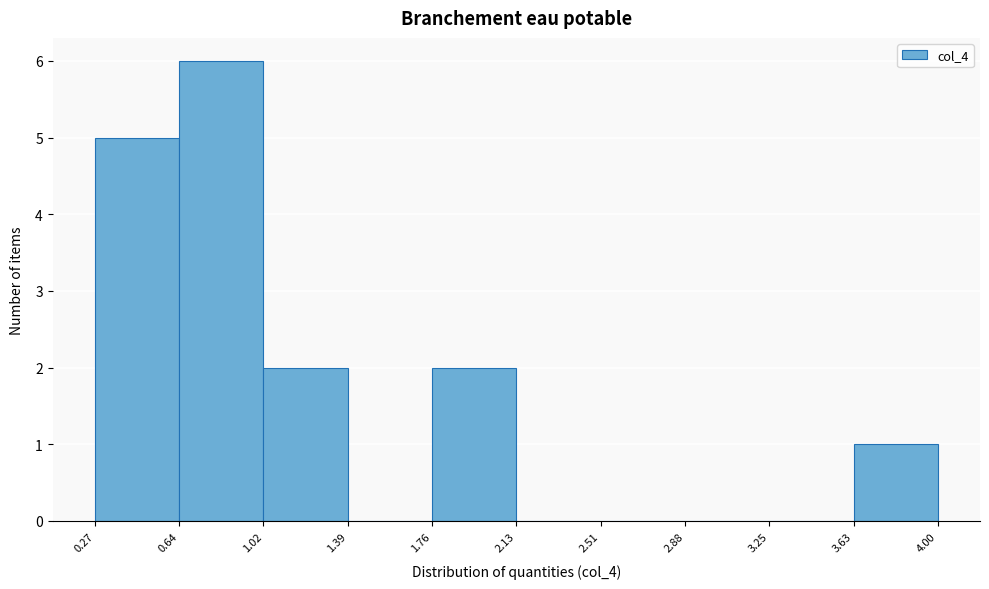

What is the height of the bar covering 0.27 to 0.64 on the x-axis? The values are not printed on the chart, so give them approximately, as read against the axis.

5